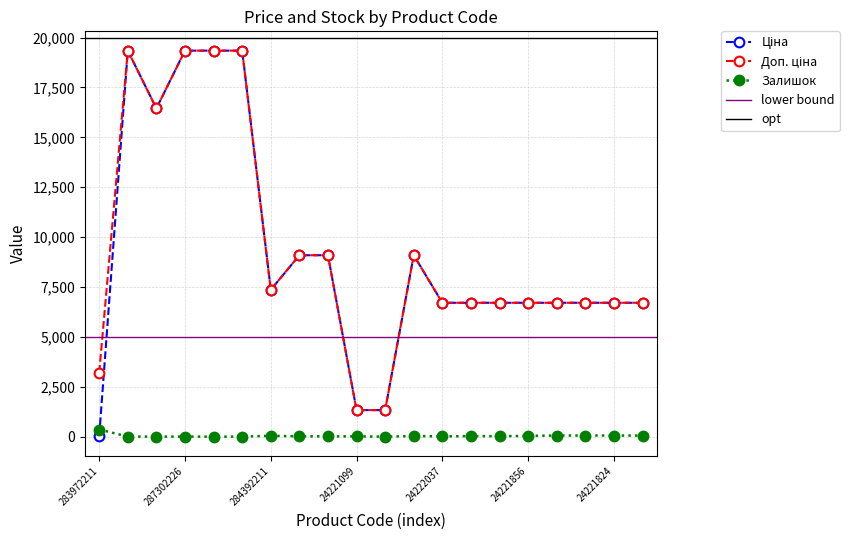

What is the value of the Залишок point at the 8th from the left?

20.0